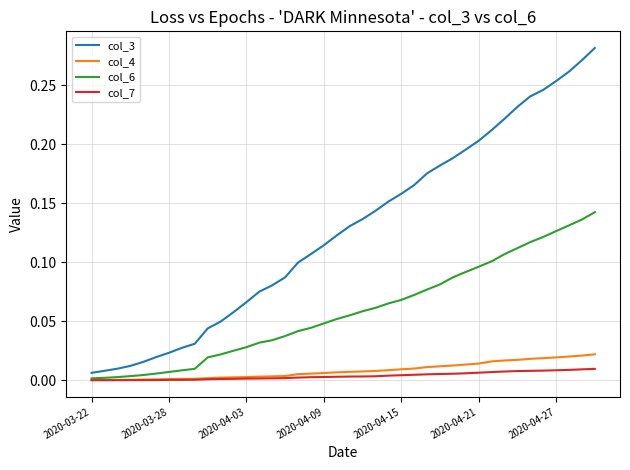

Which series has the largest total across all categories?

col_3